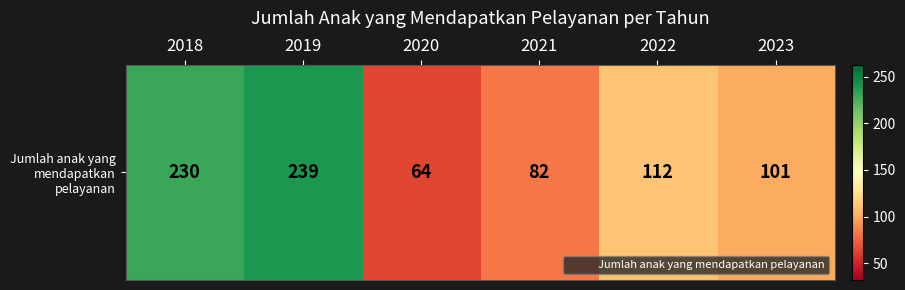

The value at 2022 is 112. True or false?

True